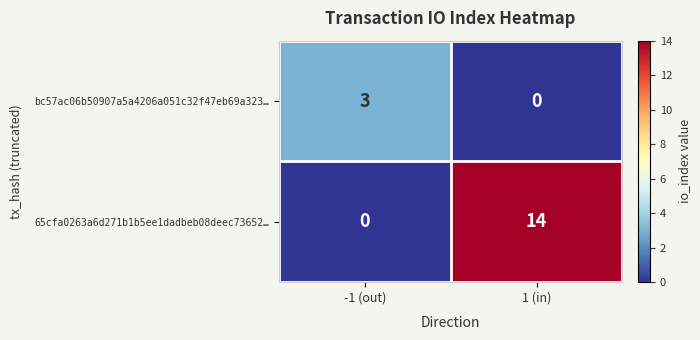

At which label is bc57ac06b50907a5a4206a051c32f47eb69a323… closest to 1?

1 (in)